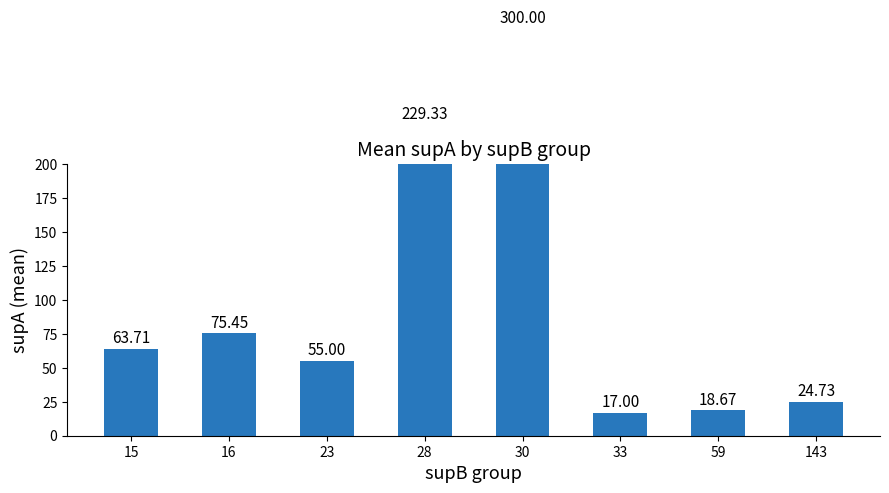

What is the difference between the values at 59 and 33?

1.7